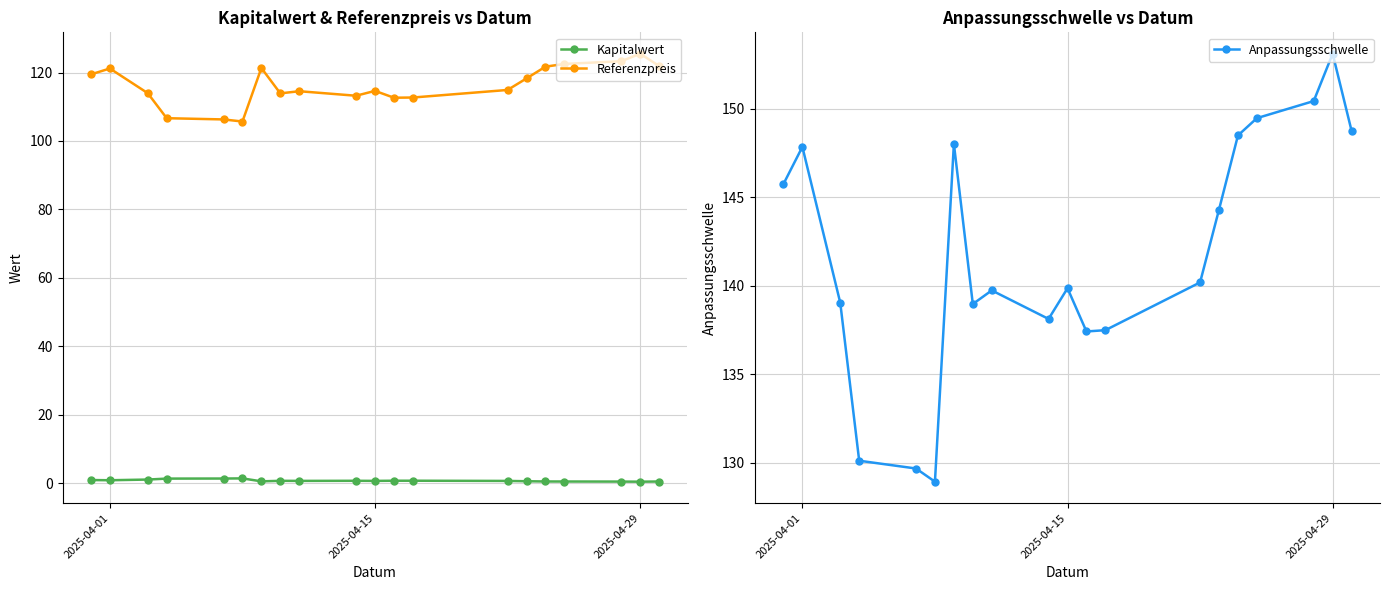

How many lines are shown in the chart?

3